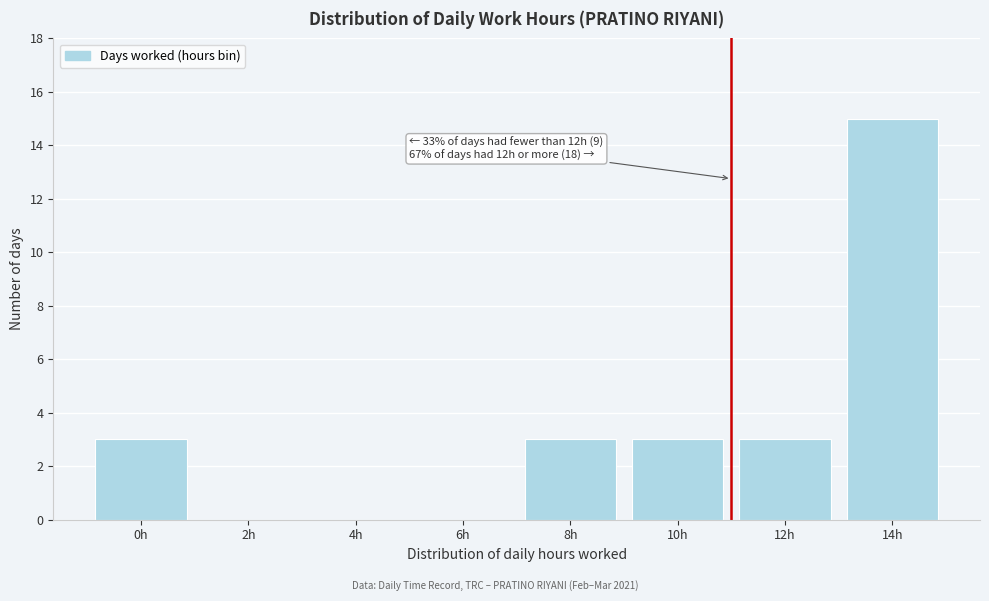

Reading left to right, what are all the values shown in this chart?

0h=3	2h=0	4h=0	6h=0	8h=3	10h=3	12h=3	14h=15